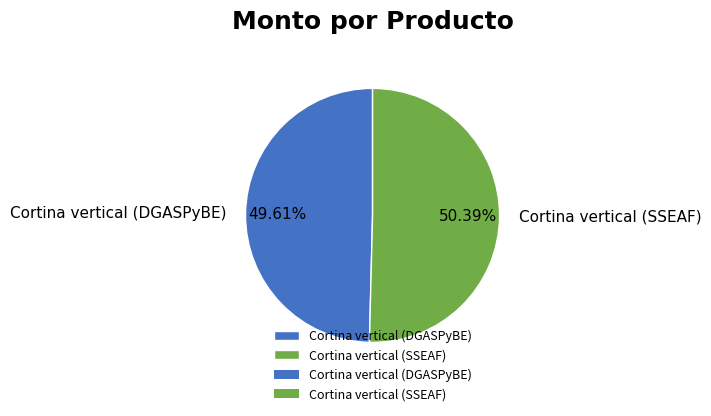

Count the number of slices in the pie.

2